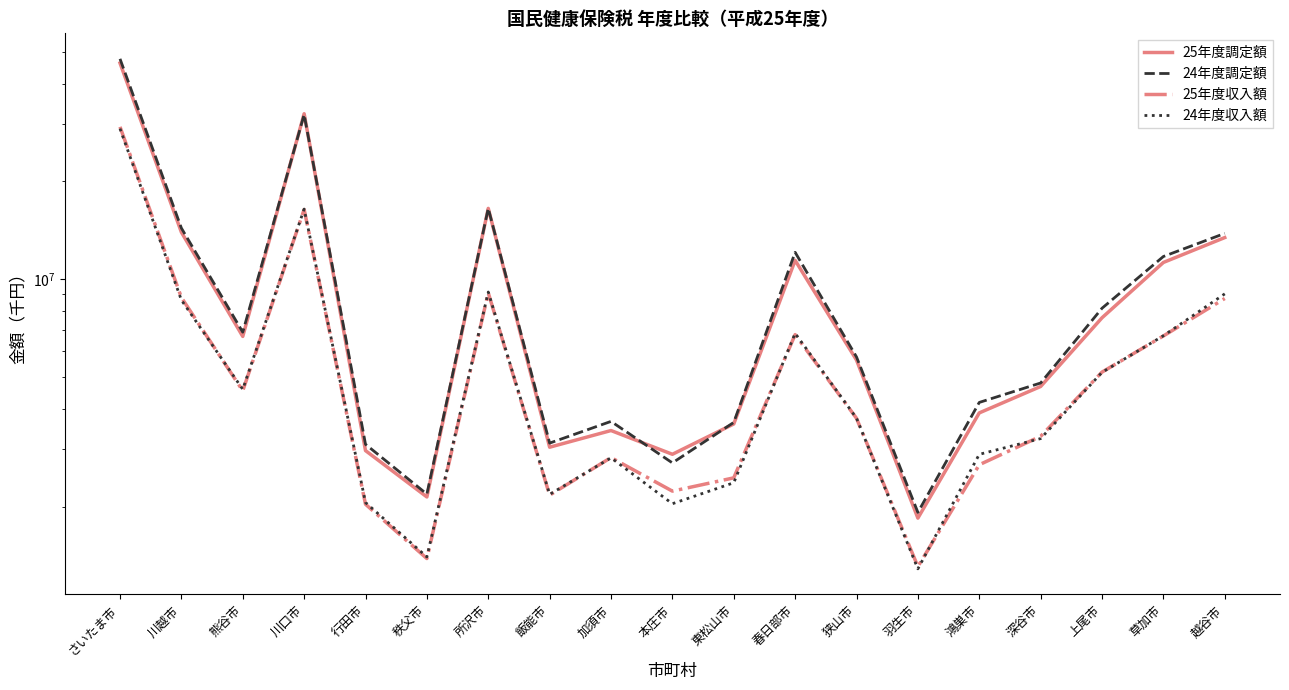

What is the sum of the 24年度収入額 values at 本庄市 and 飯能市?

4222196